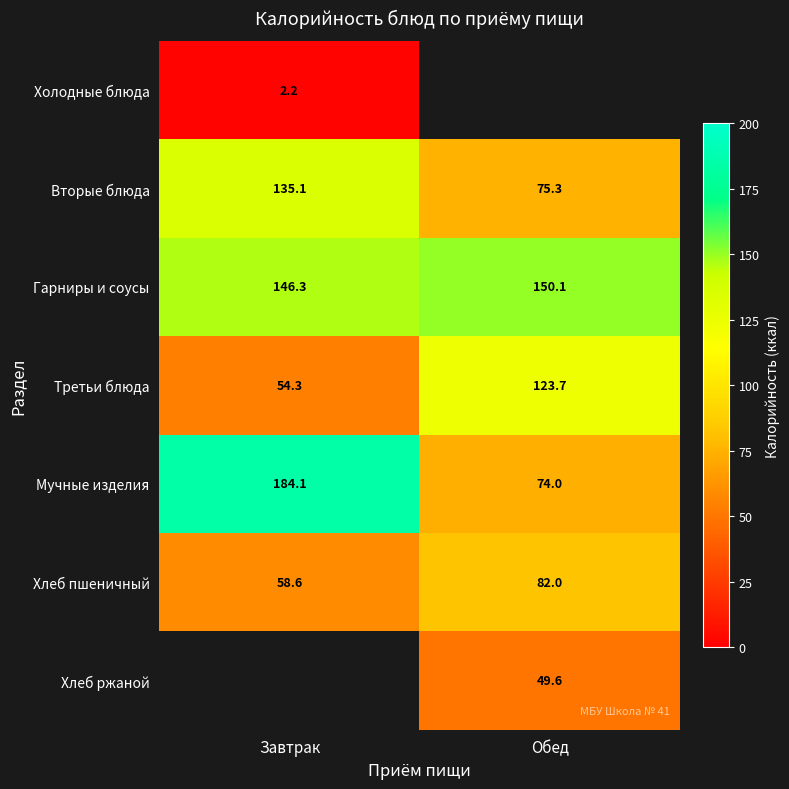

Which has a higher value, Обед or Завтрак?

Завтрак